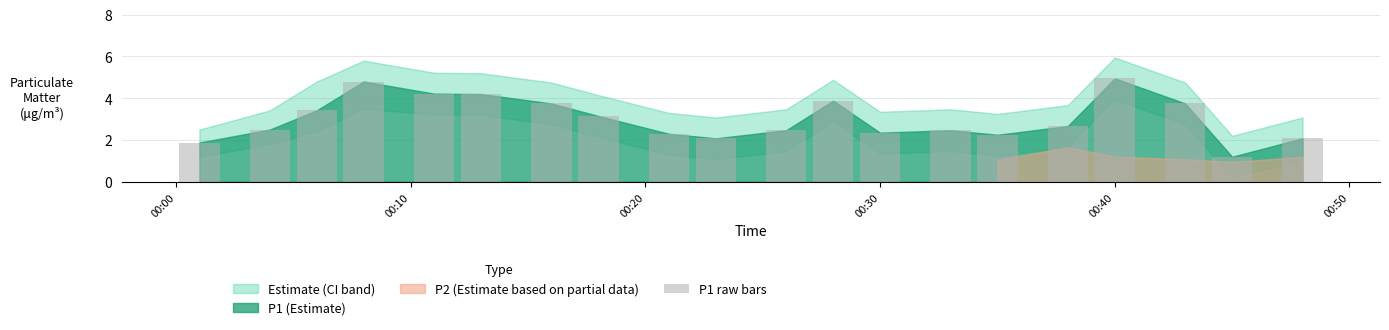

What is the smallest value displayed?

1.2